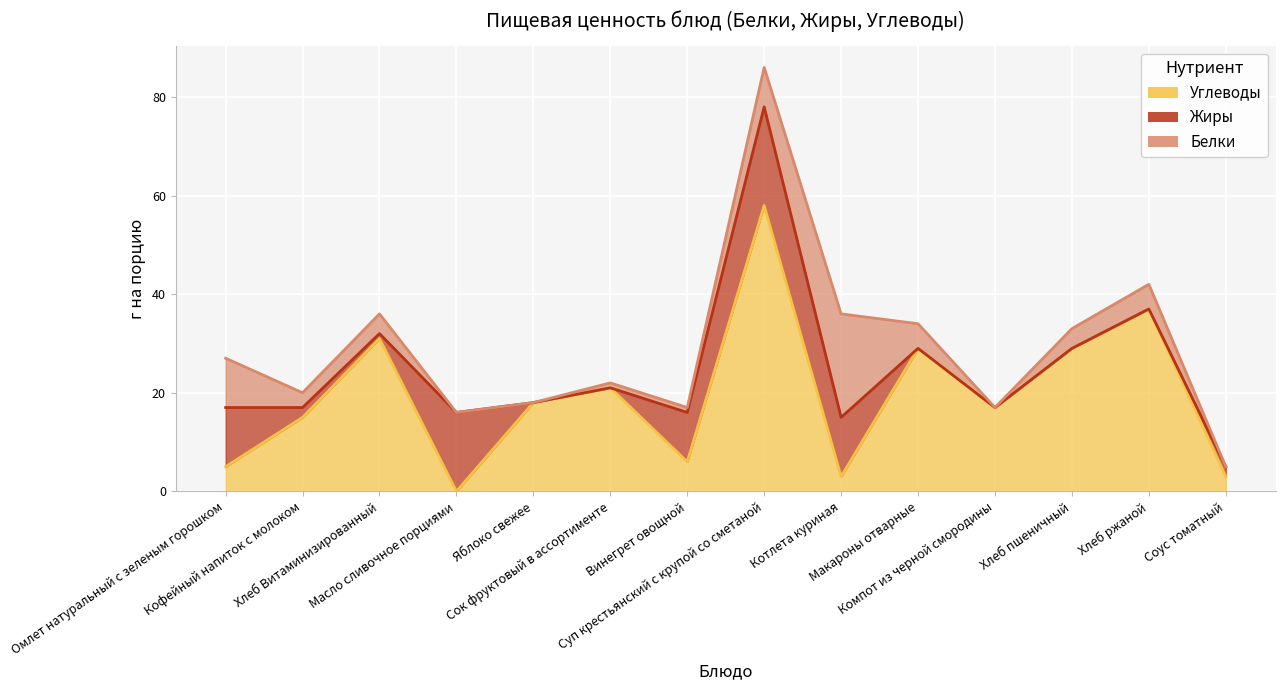

What are all the series names shown in the legend?

Белки, Жиры, Углеводы